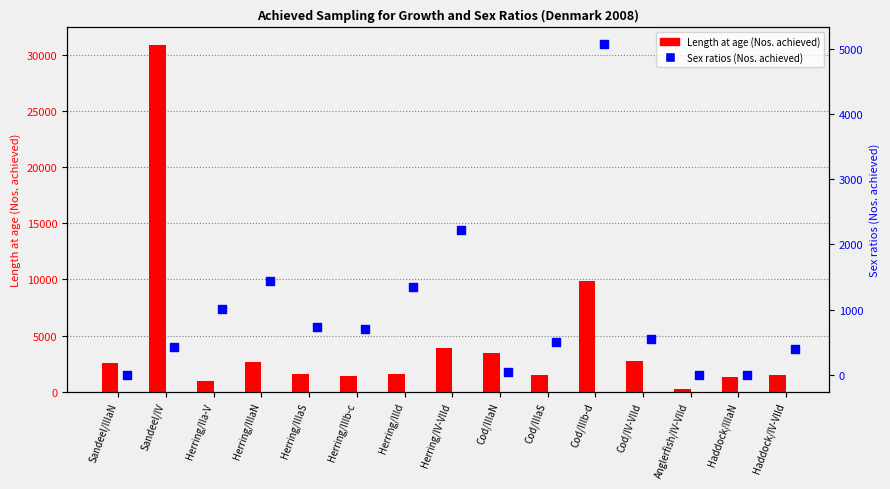

Which series contains the highest Y value?

Length at age (Nos. achieved)